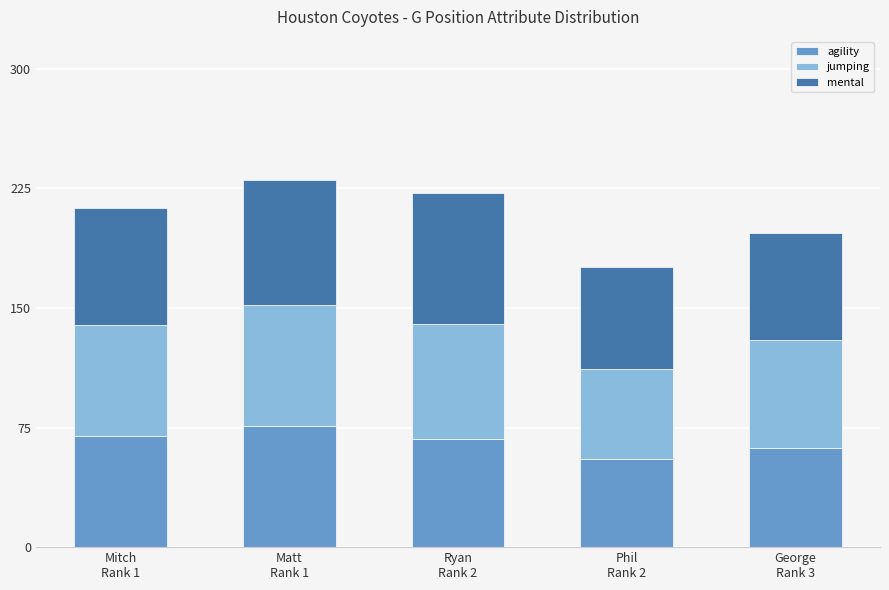

What is the difference between the maximum and minimum values in the agility series?

21